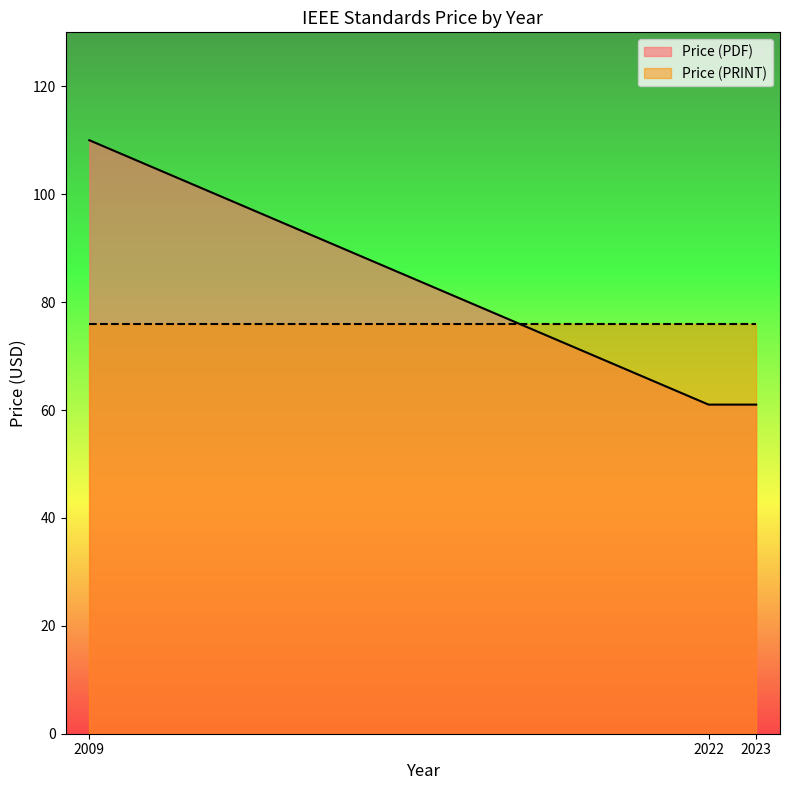

Which series has the widest spread of values?

Price (PDF)